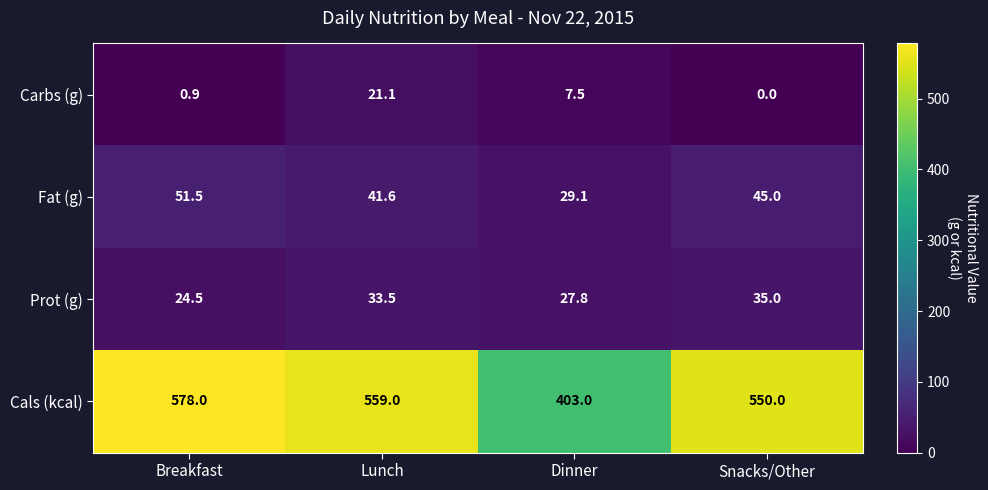

How many values in the Carbs (g) series are below 7?

2